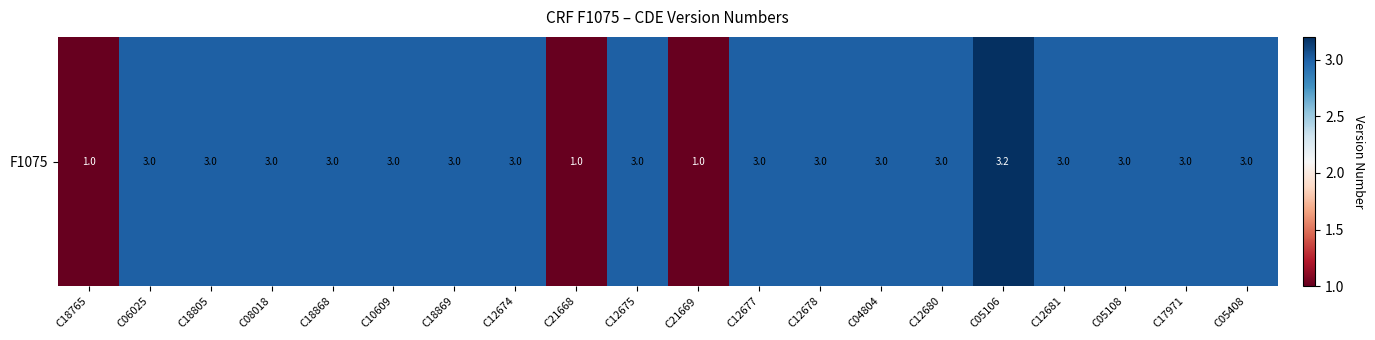

Reading right to left, transcribe all the data shown in this chart.

C05408=3.0	C17971=3.0	C05108=3.0	C12681=3.0	C05106=3.2	C12680=3.0	C04804=3.0	C12678=3.0	C12677=3.0	C21669=1.0	C12675=3.0	C21668=1.0	C12674=3.0	C18869=3.0	C10609=3.0	C18868=3.0	C08018=3.0	C18805=3.0	C06025=3.0	C18765=1.0